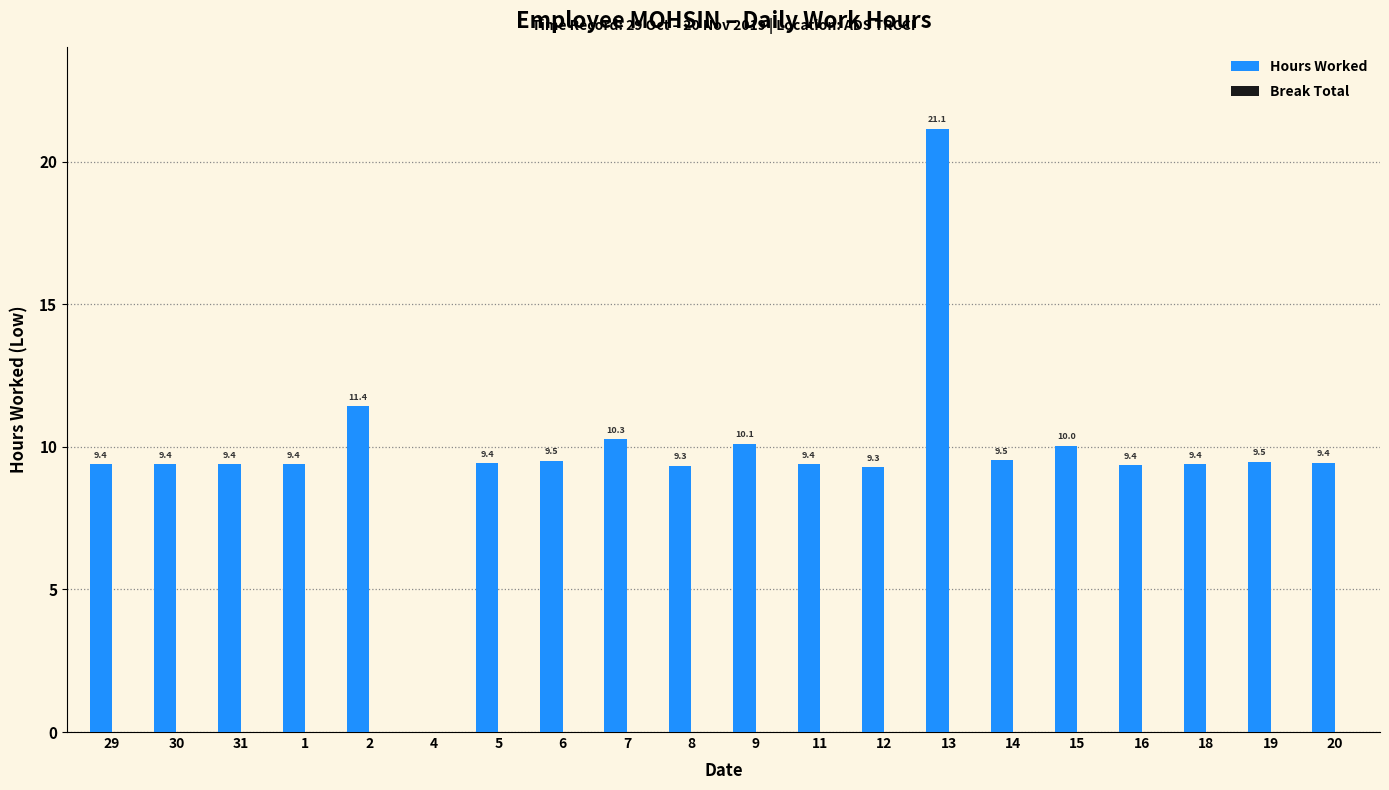

What is the ratio of the value at 2 to the value at 5?

1.2